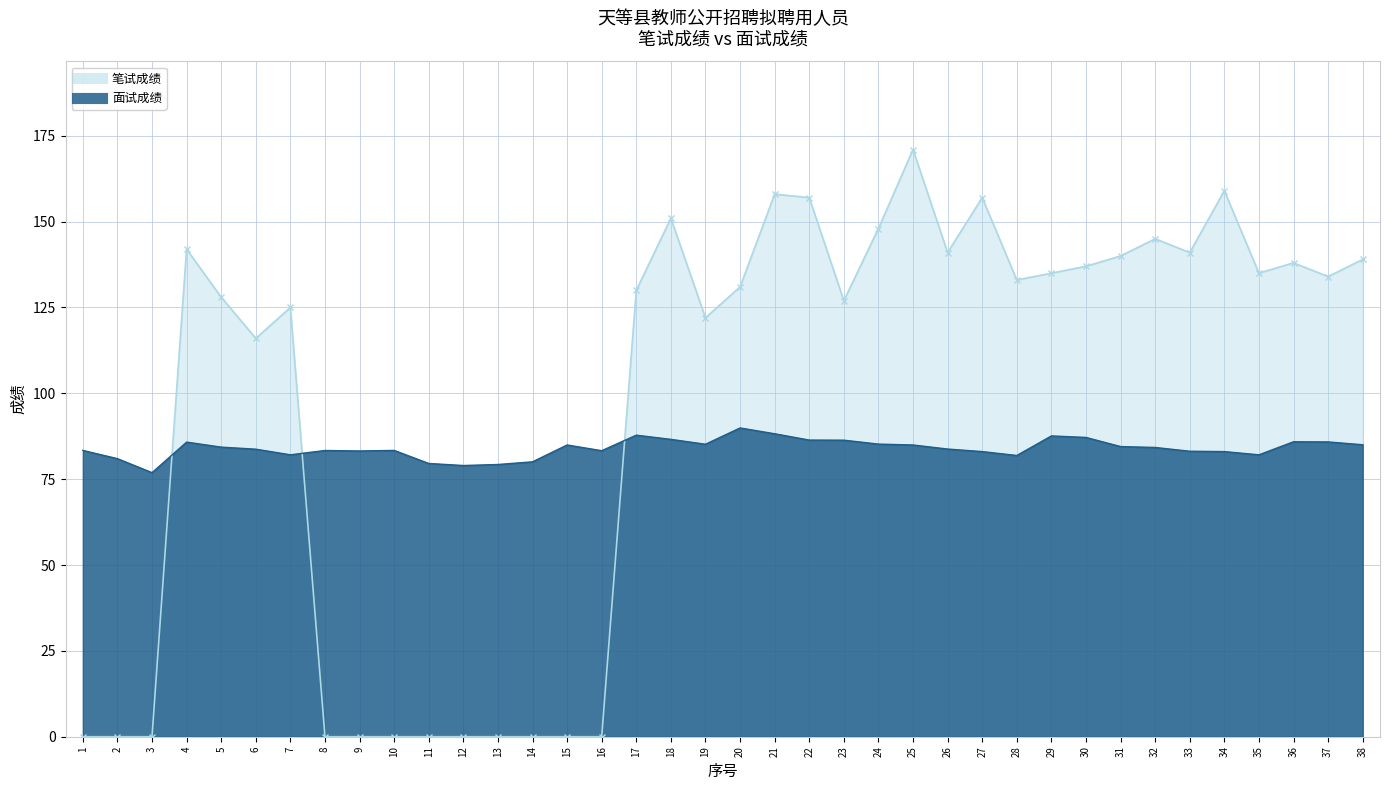

What is the difference between the maximum and minimum values in the 笔试成绩 series?

171.0